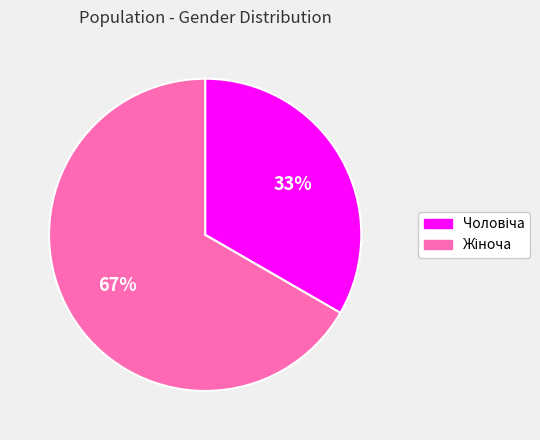

Does any single category account for the majority?

Yes